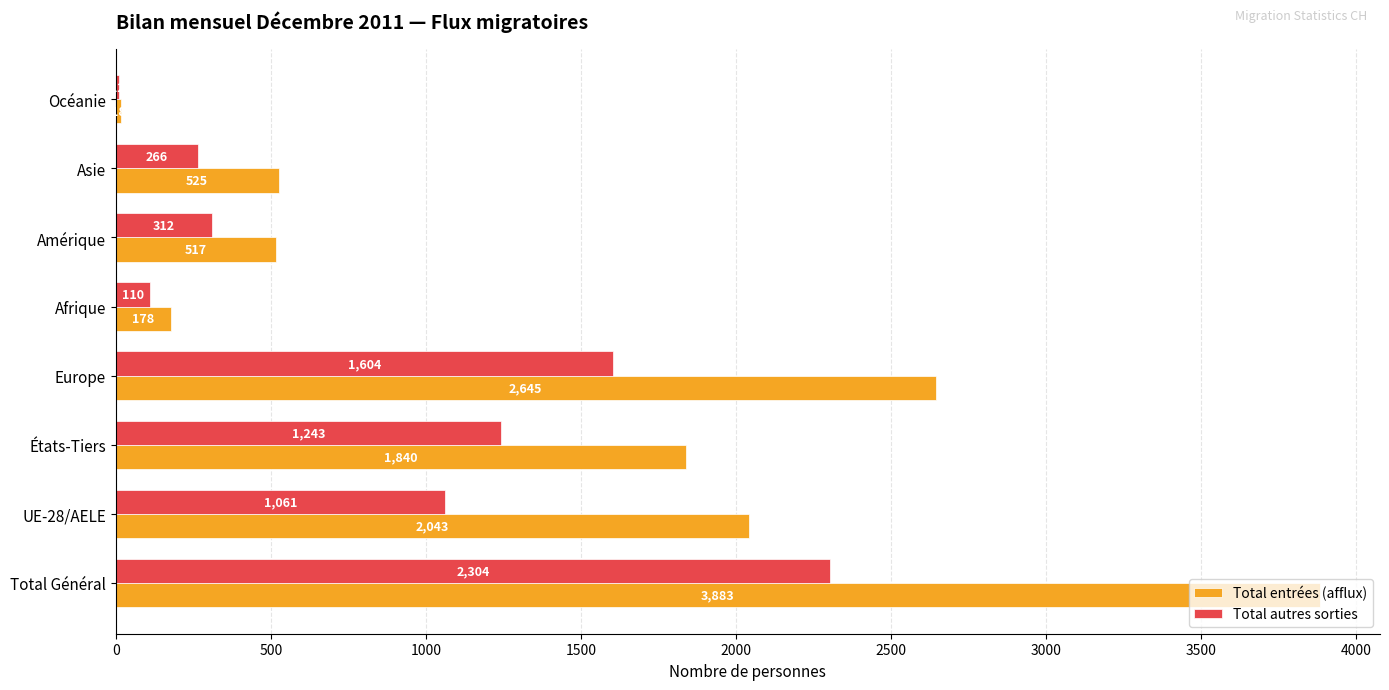

Which series has the largest total across all categories?

Total entrées (afflux)